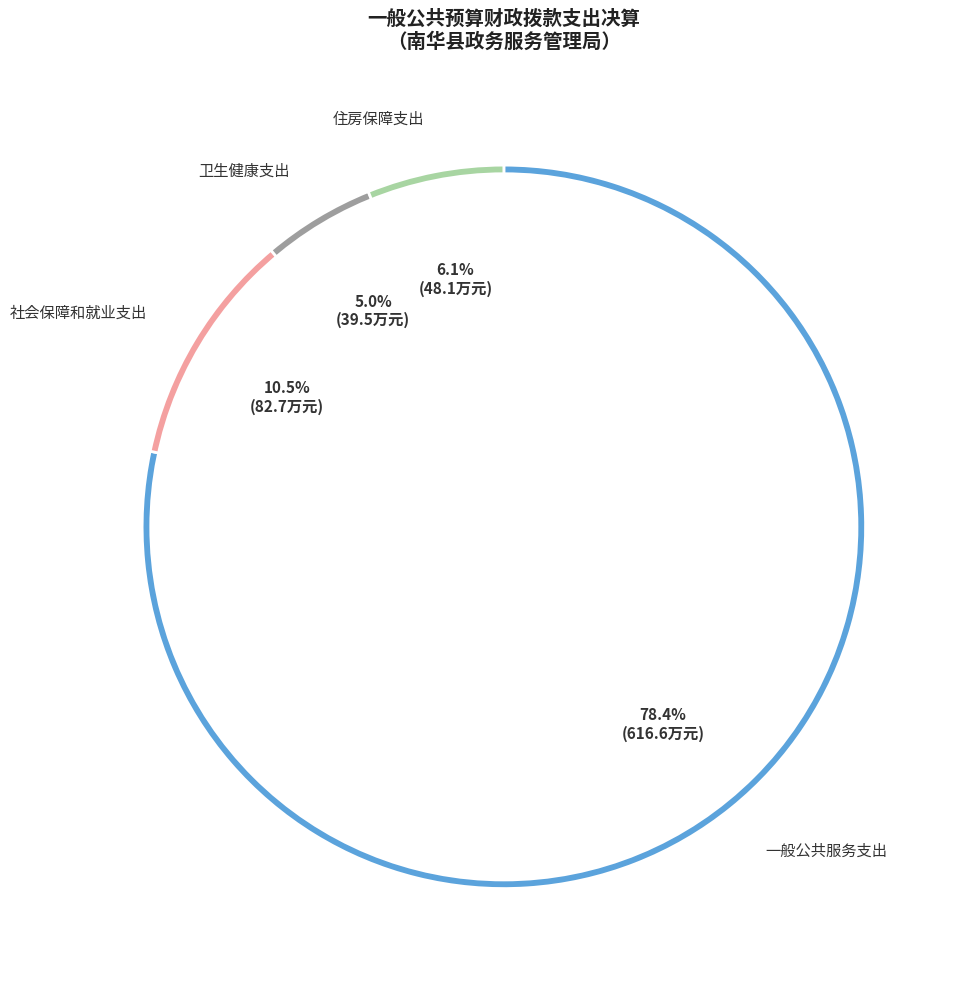

To the nearest percent, what portion does 一般公共服务支出 represent?

78%